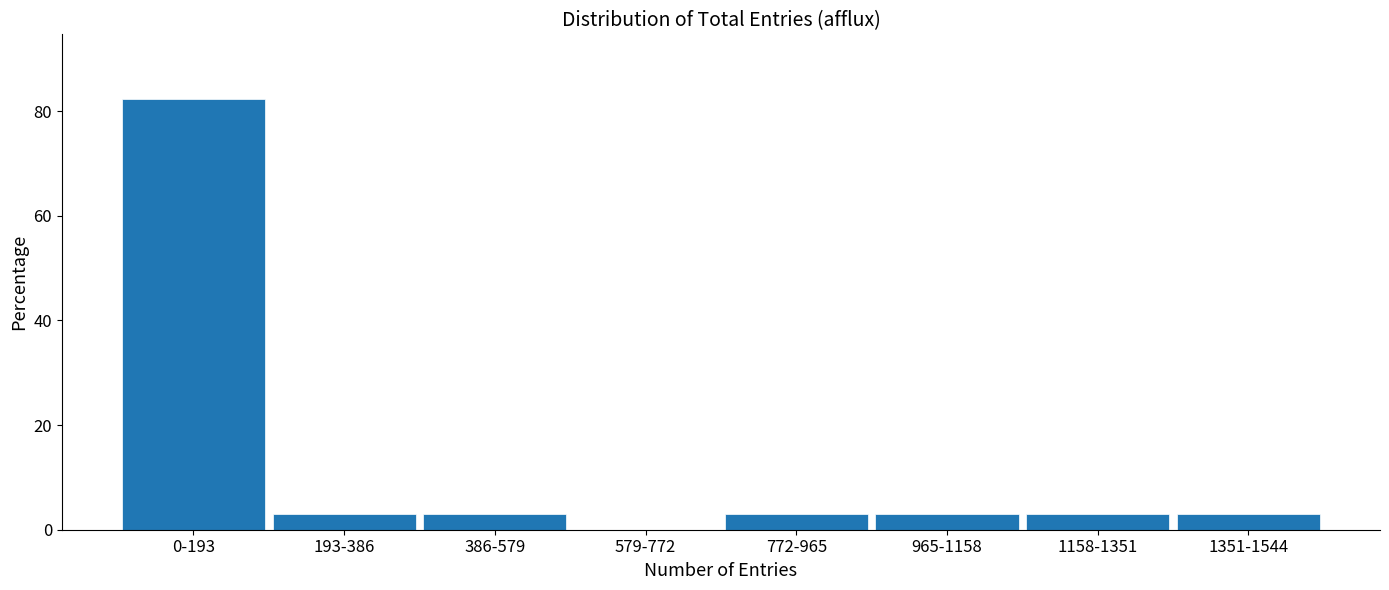

Reading right to left, transcribe all the data shown in this chart.

1351-1544=2.9	1158-1351=2.9	965-1158=2.9	772-965=2.9	579-772=0.0	386-579=2.9	193-386=2.9	0-193=82.4